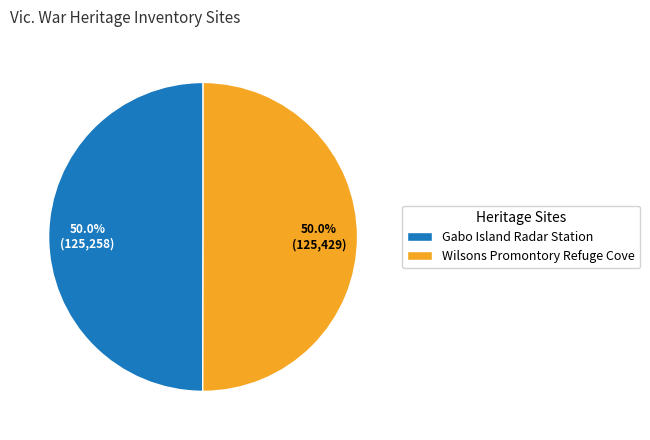

Approximately how many times larger is the value at Gabo Island Radar Station compared to Wilsons Promontory Refuge Cove?

1.0